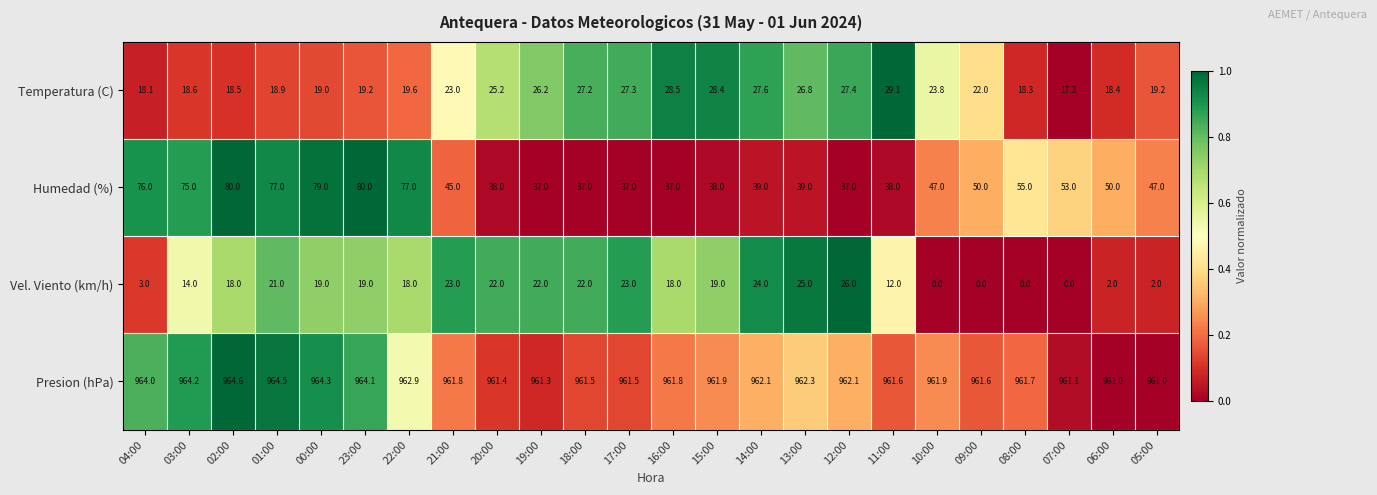

Count the number of data series in this chart.

4